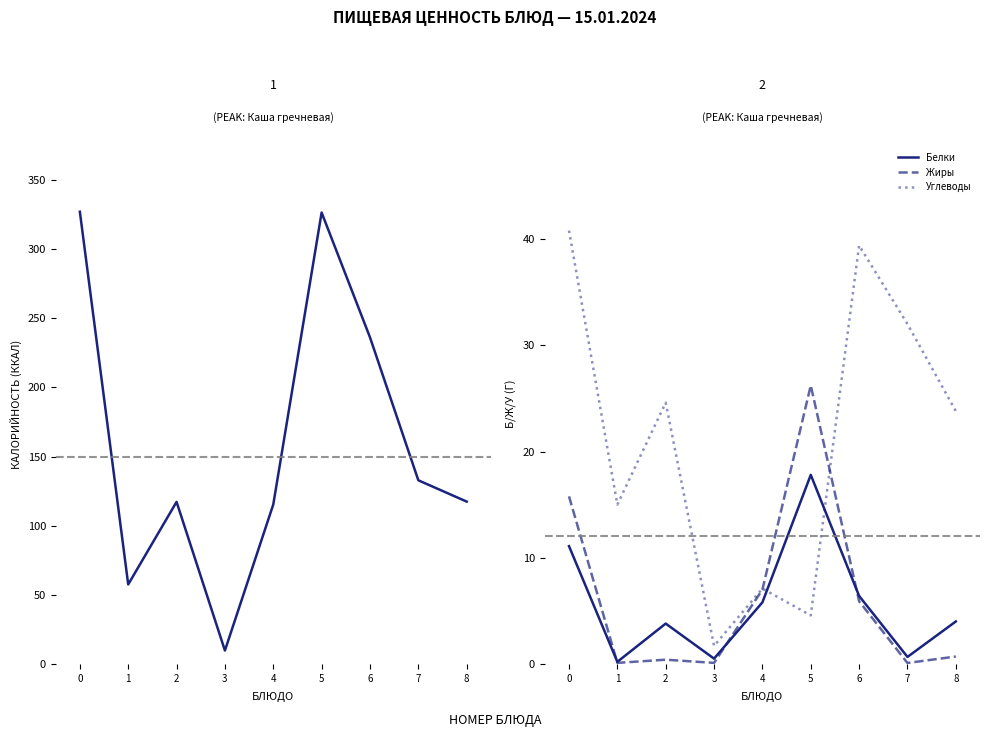

What is the sum of all Жиры values?

56.3